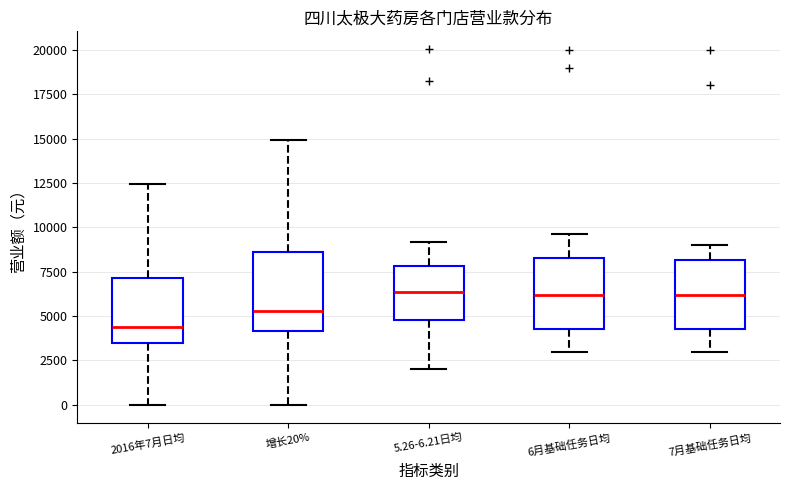

Reading left to right, transcribe this box plot: for each box, give where its median line is, the range the box spans, and where its two whiskers end, as read against the y-axis. The values are not printed on the chart, so give them approximately, as read against the axis.

2016年7月日均: median 4500, box 3500 to 7000, whiskers 0 to 12500
增长20%: median 5500, box 4000 to 8500, whiskers 0 to 15000
5.26-6.21日均: median 6500, box 5000 to 8000, whiskers 2000 to 9000
6月基础任务日均: median 6000, box 4500 to 8500, whiskers 3000 to 9500
7月基础任务日均: median 6000, box 4500 to 8000, whiskers 3000 to 9000